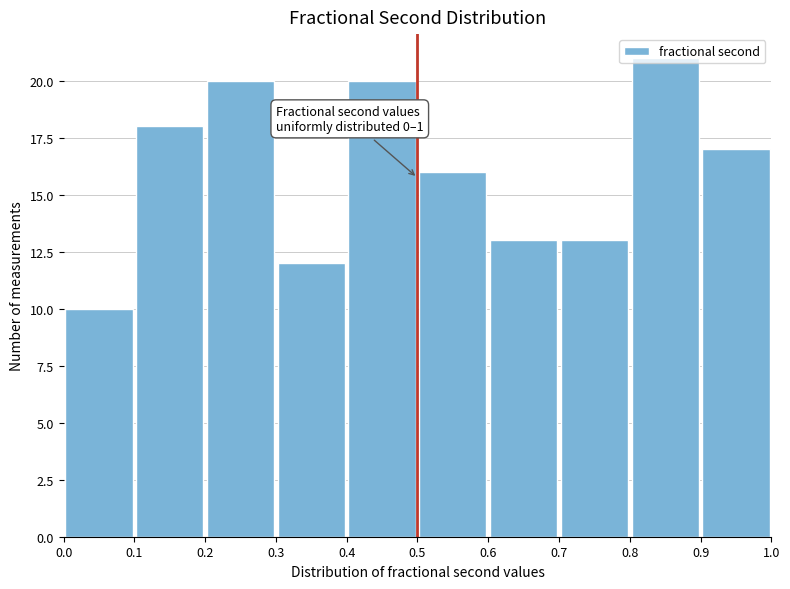

Which range on the x-axis has the tallest bar?

0.8 to 0.9